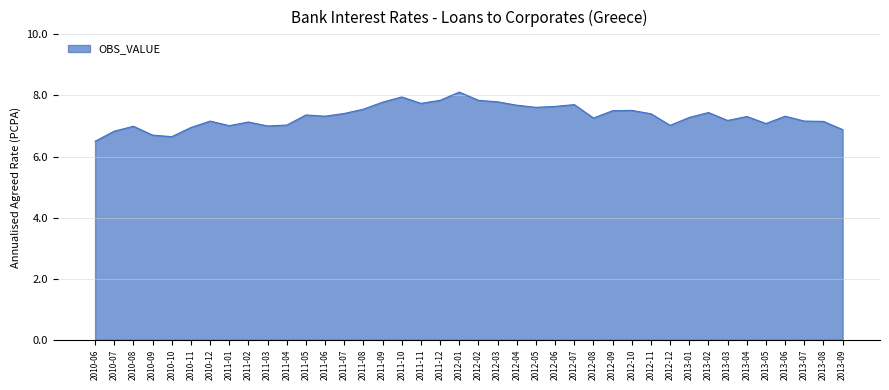

True or false: the data shows 7.7 at 2011-11.

True